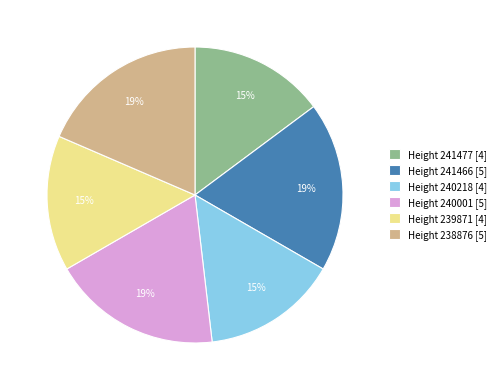

What is the ratio of the value at Height 241477 [4] to the value at Height 241466 [5]?

0.8